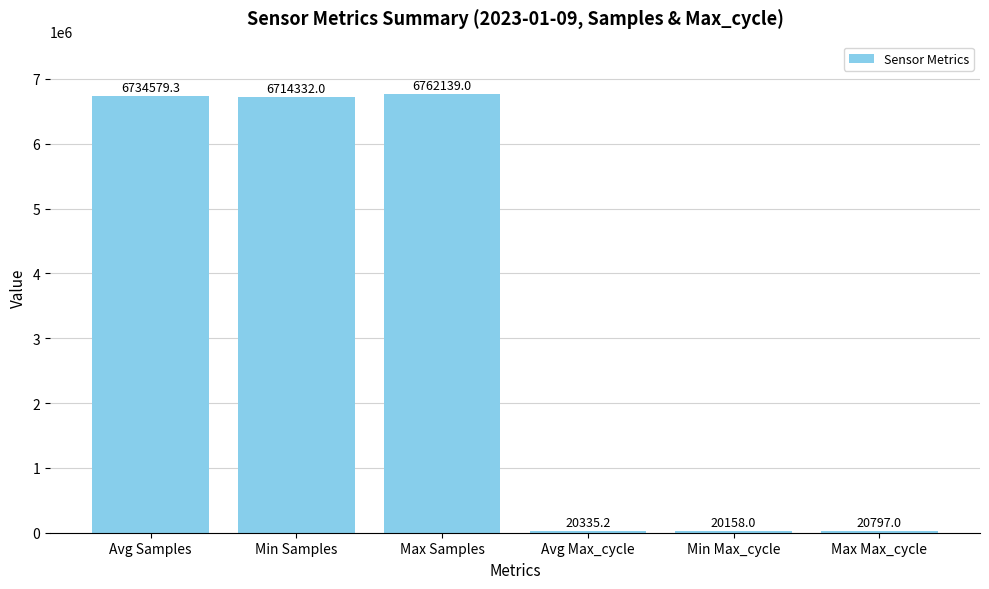

How many categories are shown in the chart?

6